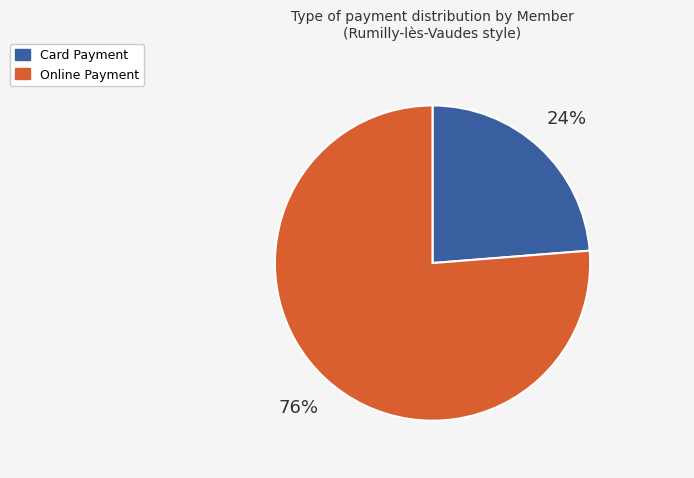

Does any single category account for the majority?

Yes